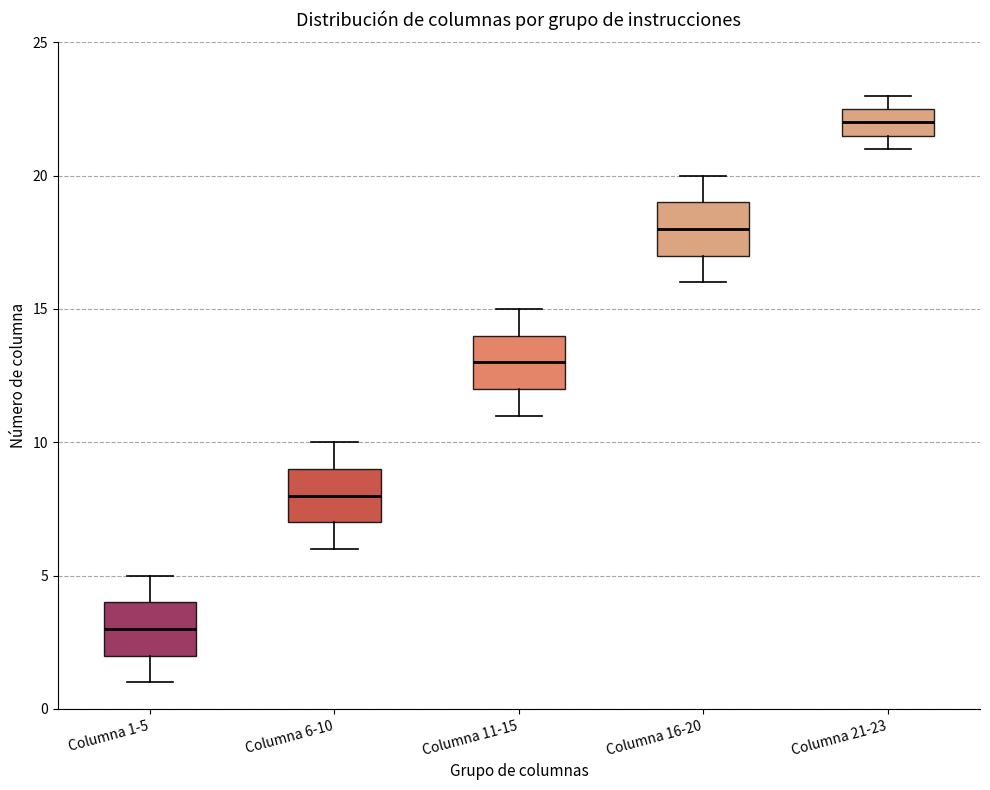

Reading left to right, transcribe this box plot: for each box, give where its median line is, the range the box spans, and where its two whiskers end, as read against the y-axis. The values are not printed on the chart, so give them approximately, as read against the axis.

Columna 1-5: median 3.0, box 2.0 to 4.0, whiskers 1.0 to 5.0
Columna 6-10: median 8.0, box 7.0 to 9.0, whiskers 6.0 to 10.0
Columna 11-15: median 13.0, box 12.0 to 14.0, whiskers 11.0 to 15.0
Columna 16-20: median 18.0, box 17.0 to 19.0, whiskers 16.0 to 20.0
Columna 21-23: median 22.0, box 21.5 to 22.5, whiskers 21.0 to 23.0